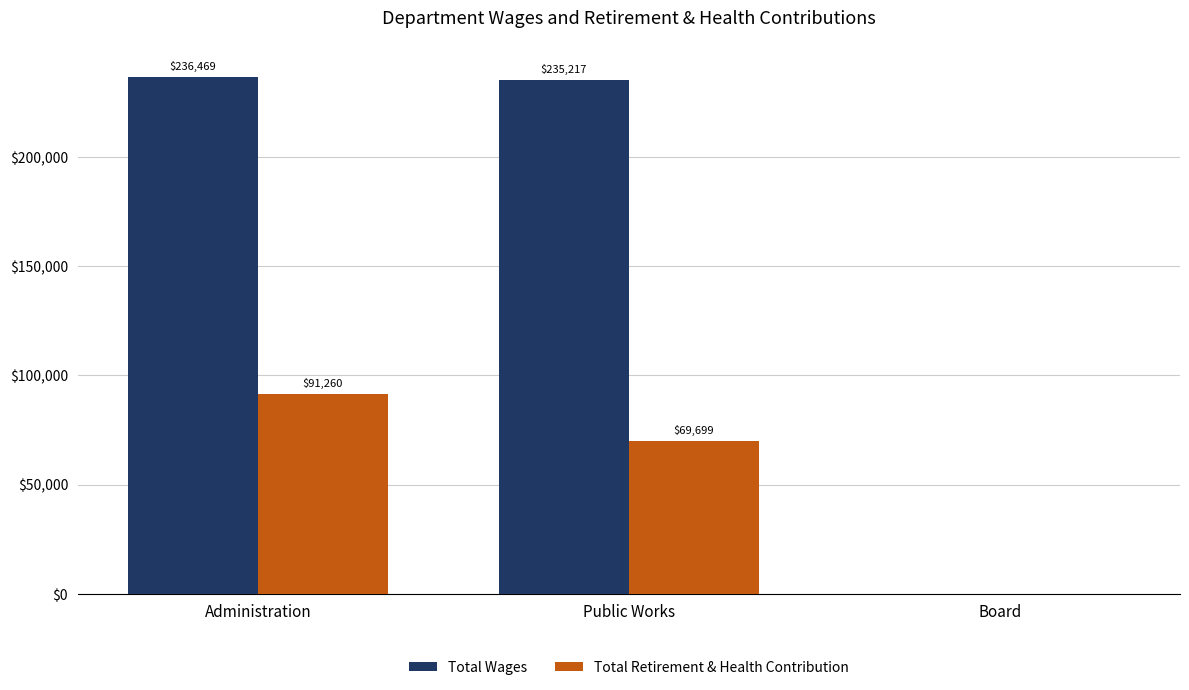

What is the difference between the Total Wages values at Board and Public Works?

235217